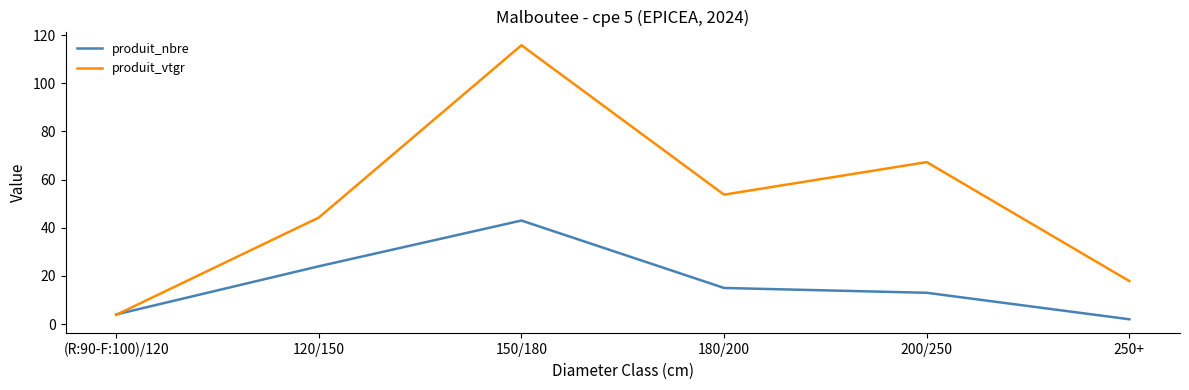

True or false: produit_vtgr has a value of 17.9 at 250+.

True